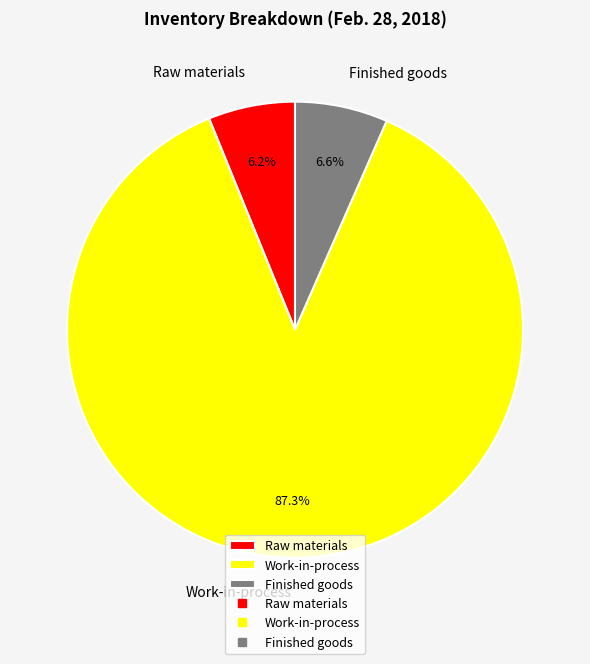

Do Raw materials and Work-in-process together represent more than half of the pie?

Yes